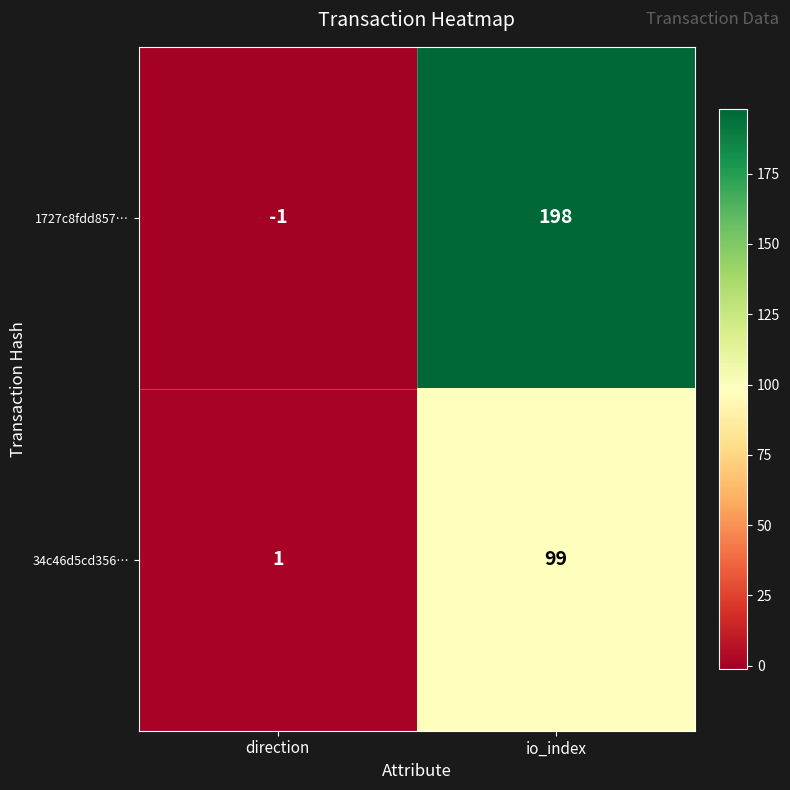

What is the total value across all series at io_index?

297